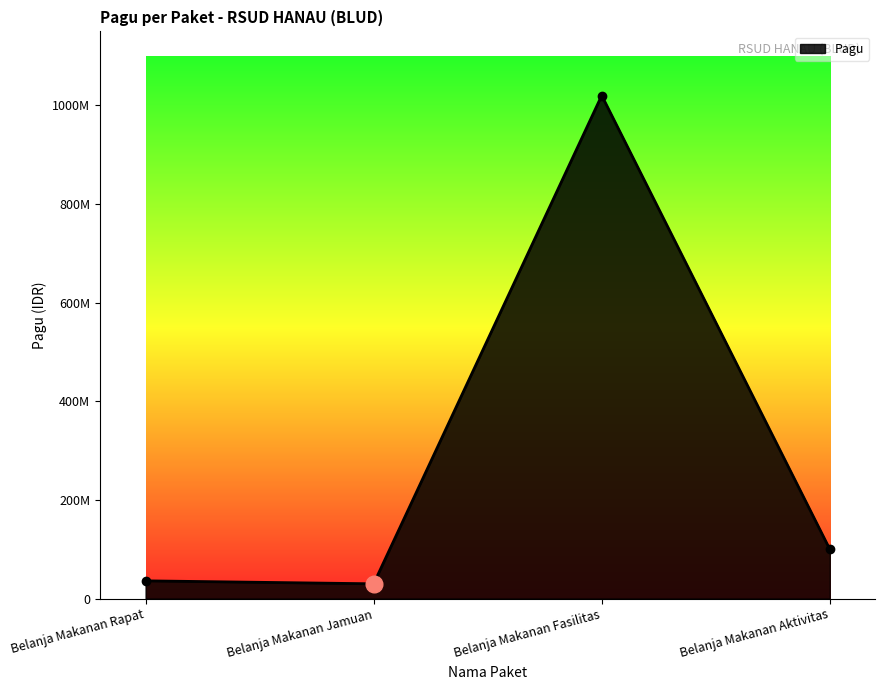

Does the chart have visible grid lines?

No